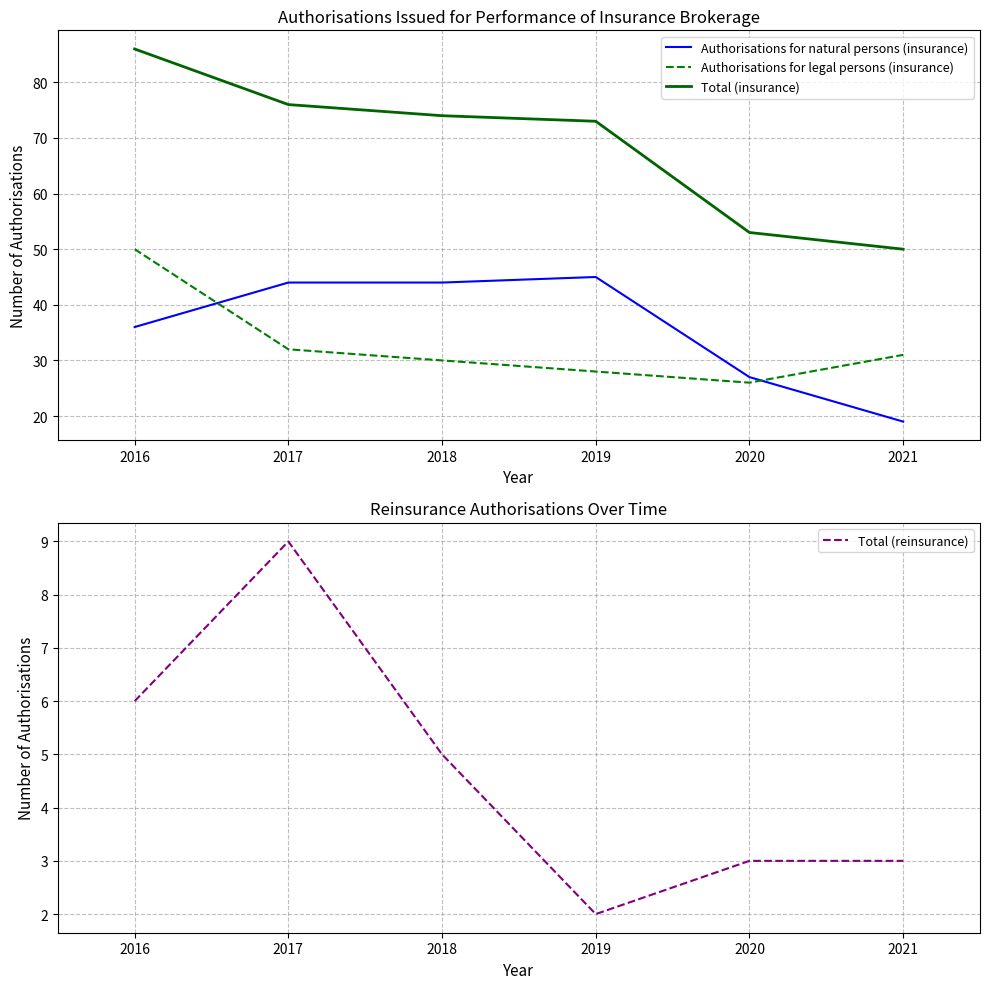

Reading left to right, extract all data points from this chart.

Authorisations for natural persons (insurance): 2016=36	2017=44	2018=44	2019=45	2020=27	2021=19
Authorisations for legal persons (insurance): 2016=50	2017=32	2018=30	2019=28	2020=26	2021=31
Total (insurance): 2016=86	2017=76	2018=74	2019=73	2020=53	2021=50
Total (reinsurance): 2016=6	2017=9	2018=5	2019=2	2020=3	2021=3